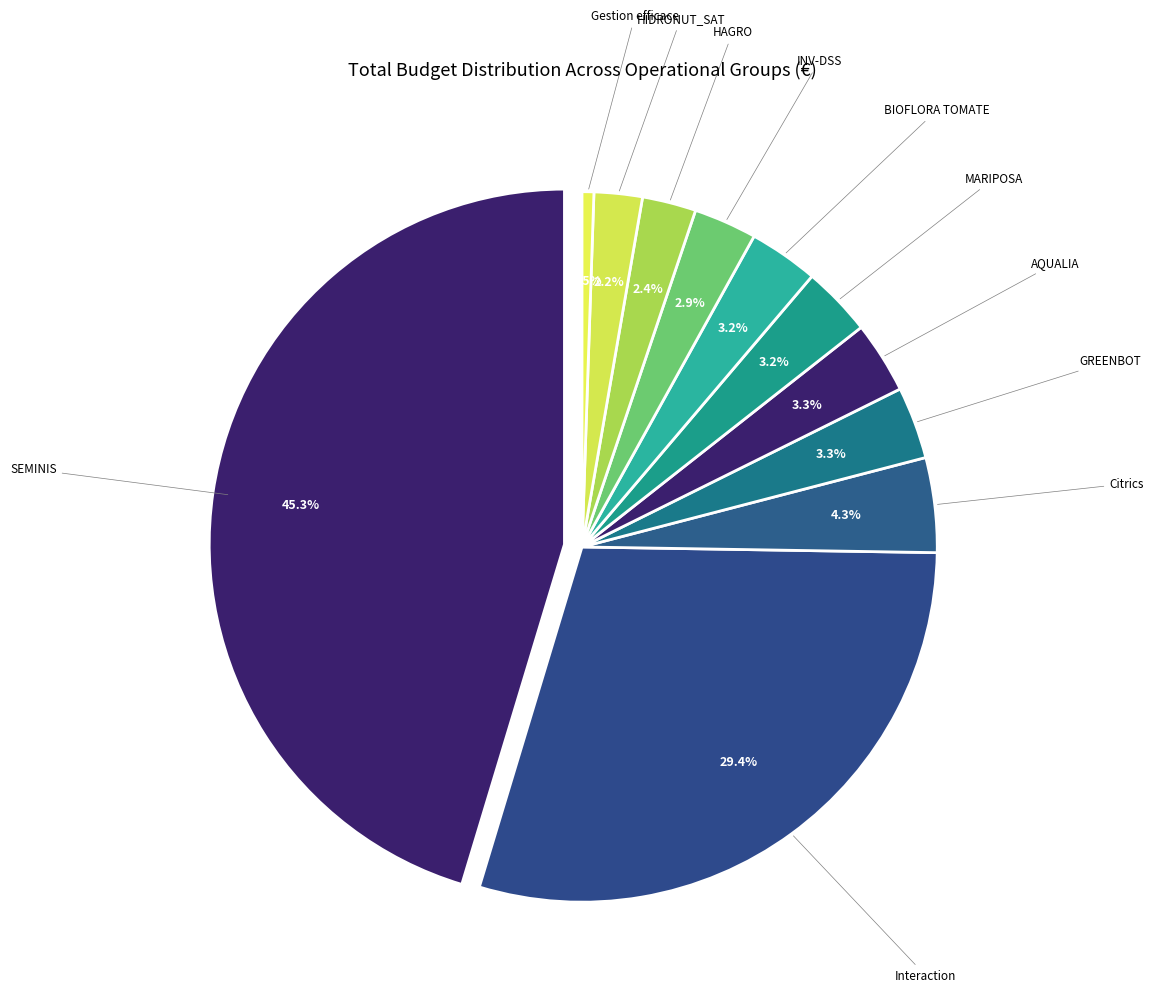

Is the sum of HIDRONUT_SAT and BIOFLORA TOMATE greater than half?

No